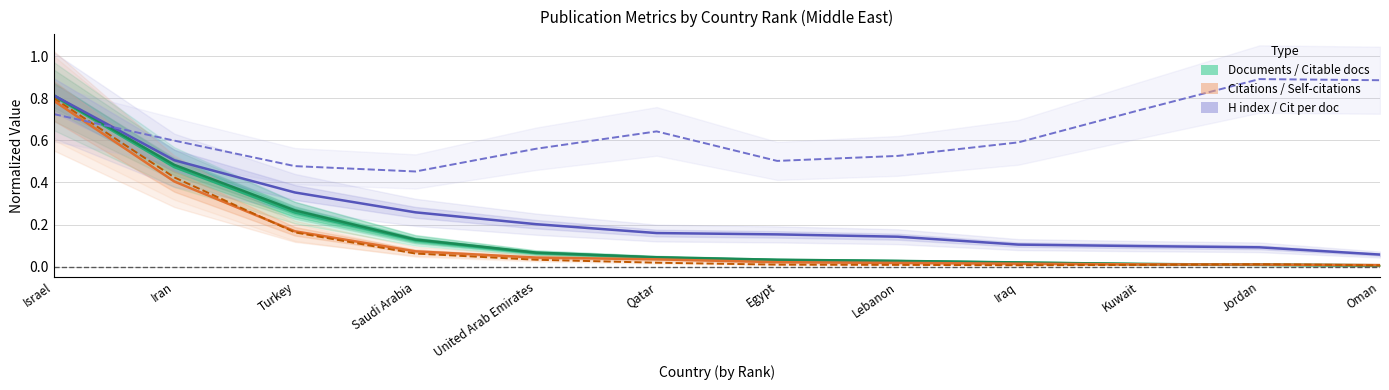

What is the maximum value shown in the chart?

0.9